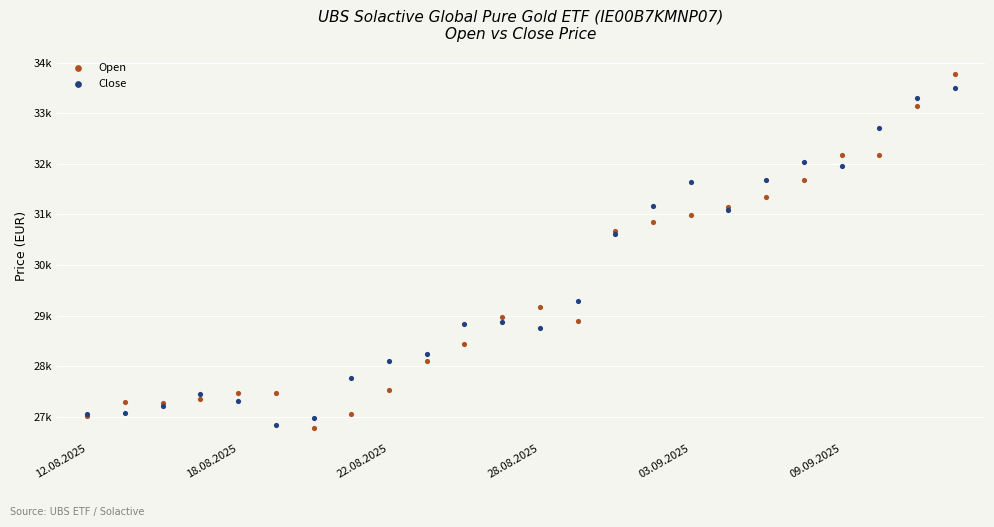

Which series has the widest spread of Y values?

Open